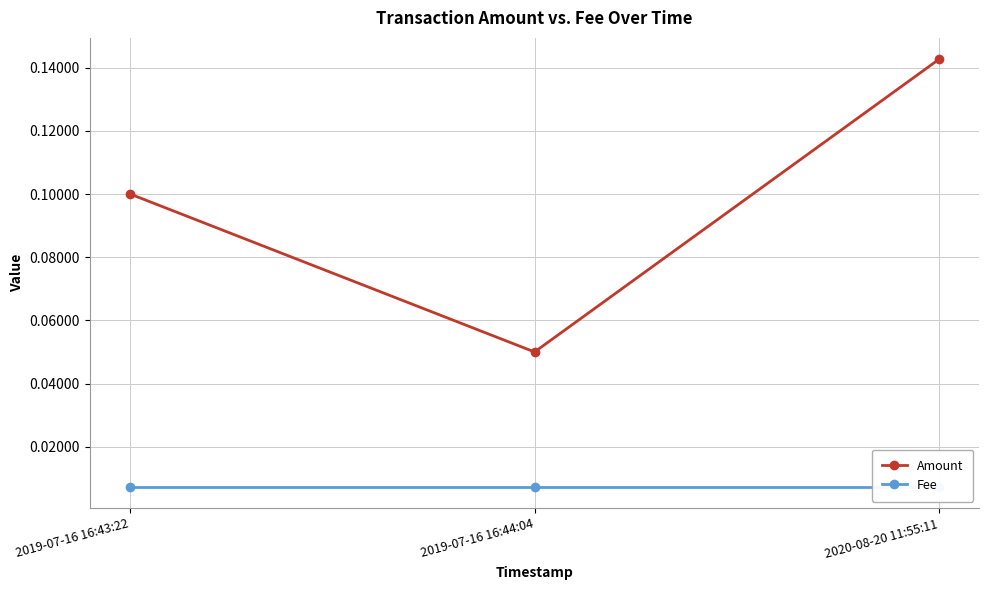

At which category is the sum across all series the highest?

2020-08-20 11:55:11